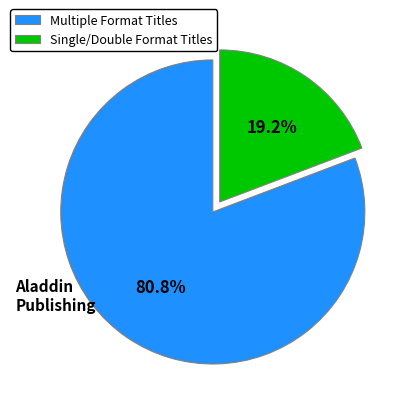

To the nearest percent, what is the average slice percentage?

50%